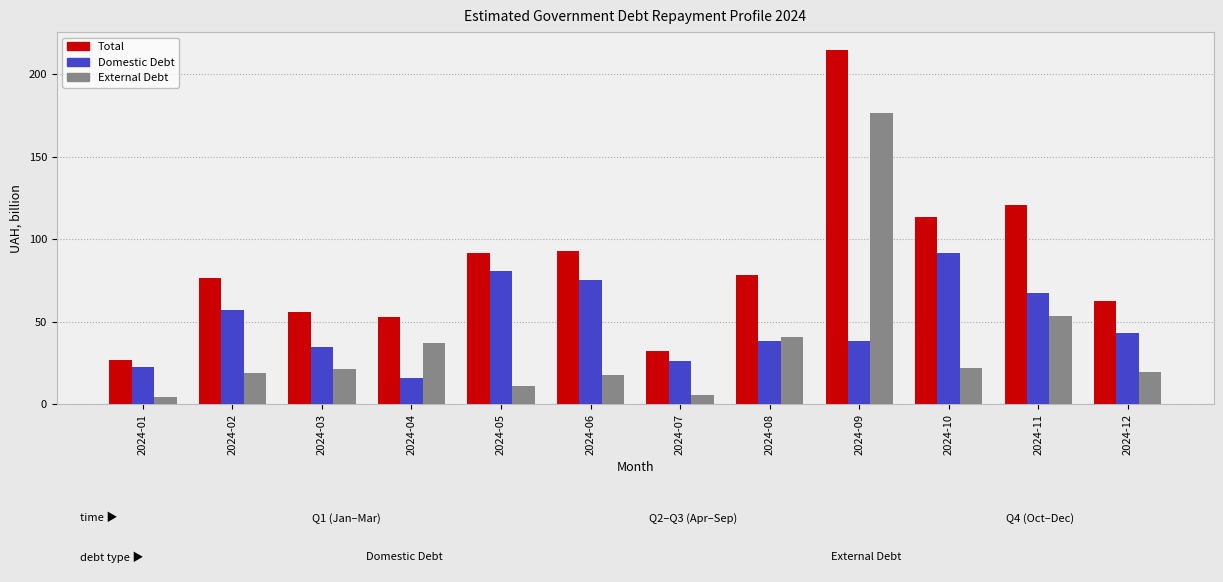

Which category has the highest value in the Domestic Debt series?

2024-10